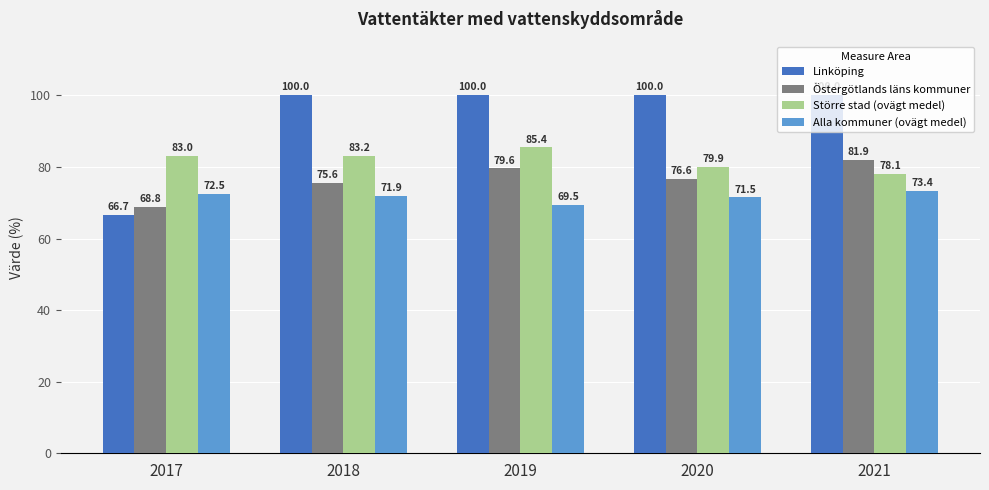

What is the highest value of the Alla kommuner (ovägt medel) series?

73.4